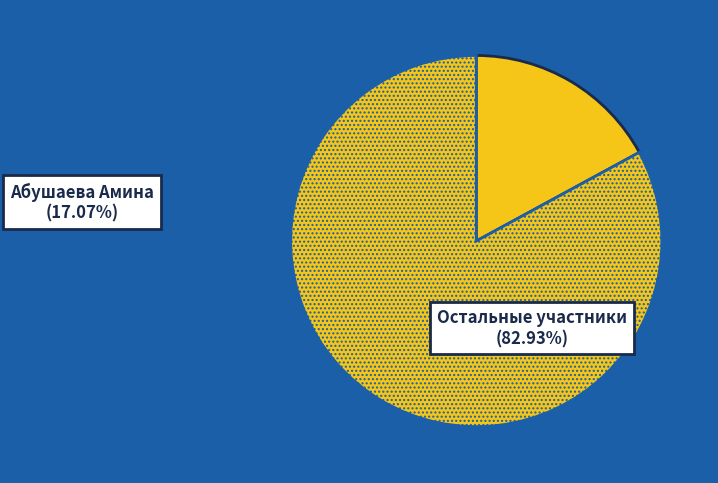

Count the number of slices in the pie.

2